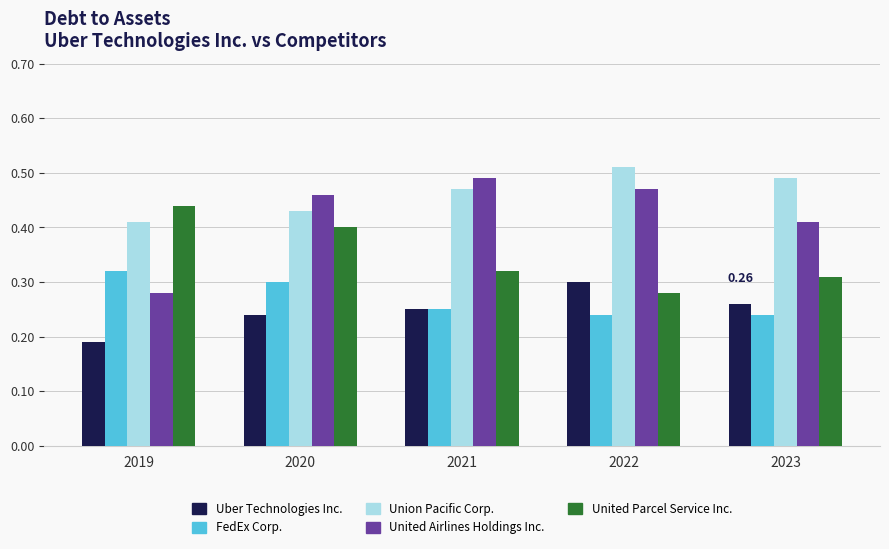

Is it true that United Airlines Holdings Inc. equals 0.7 at 2023?

False